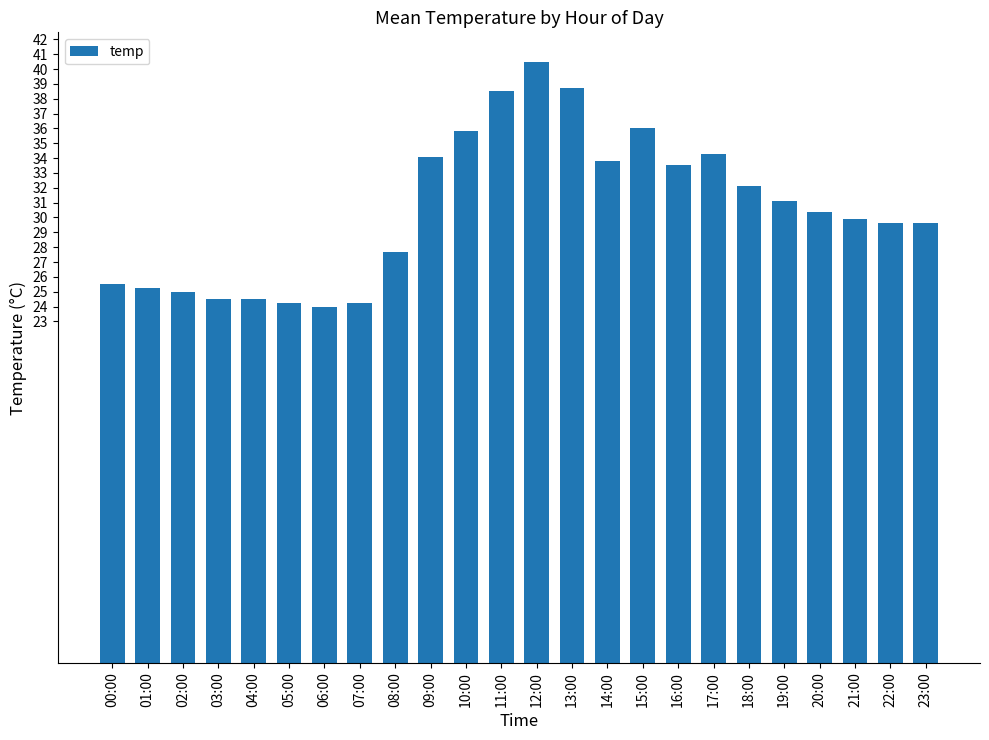

What is the ratio of the value at 16:00 to the value at 22:00?

1.1